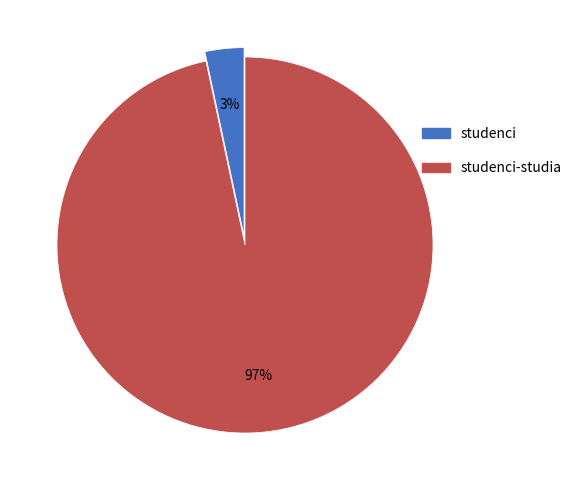

What percentage is the studenci slice, to the nearest percent?

3%